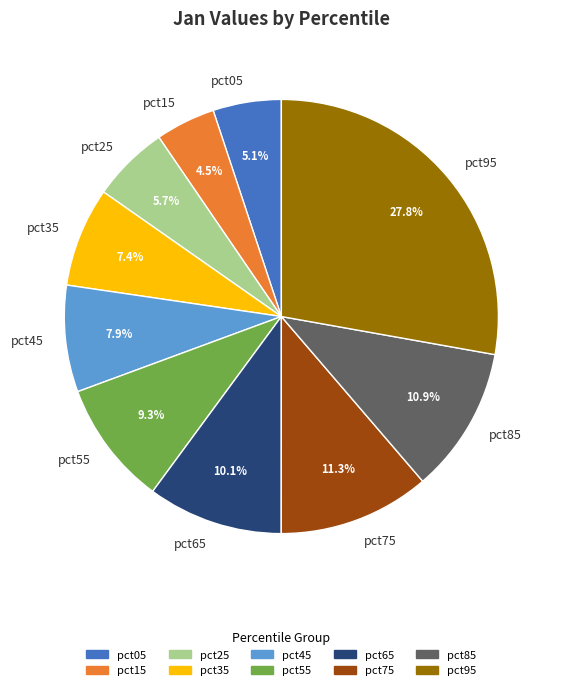

What is the largest slice in the pie chart?

pct95